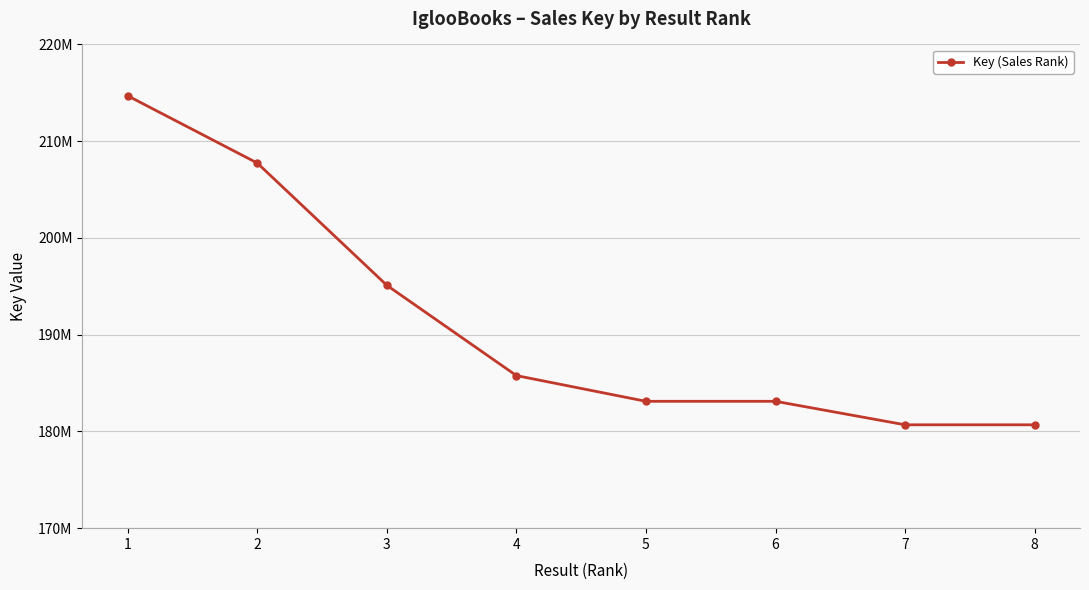

Where is the data nearest to the value 197687549?

3